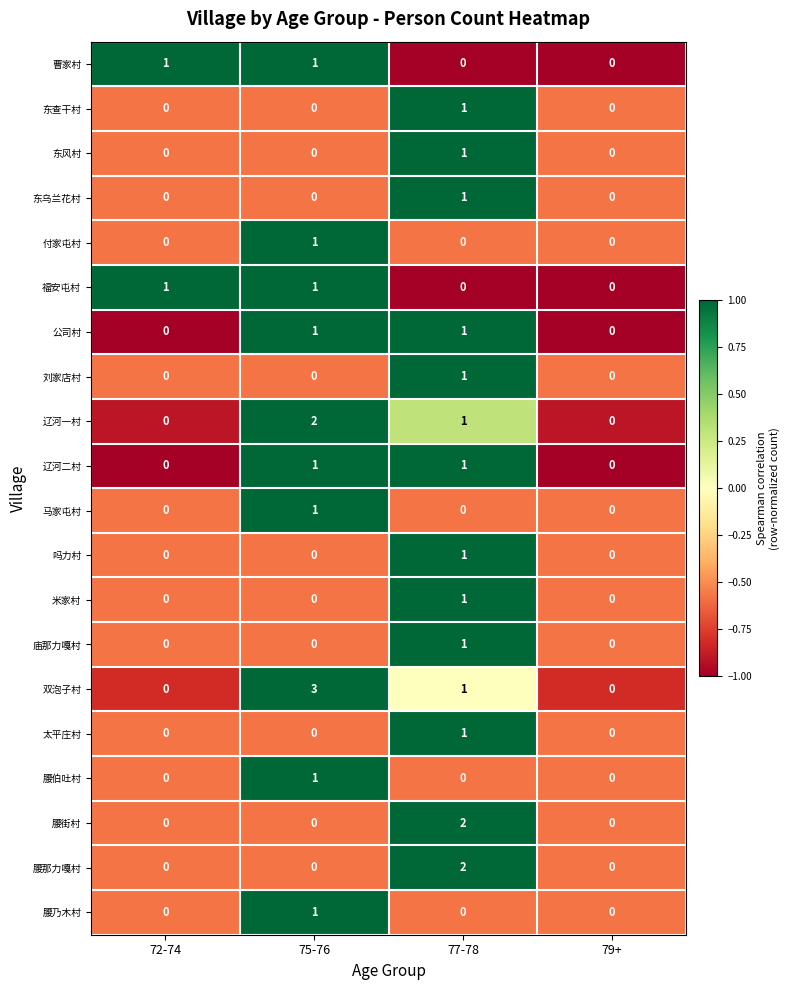

Which series has the largest range (max minus min)?

双泡子村